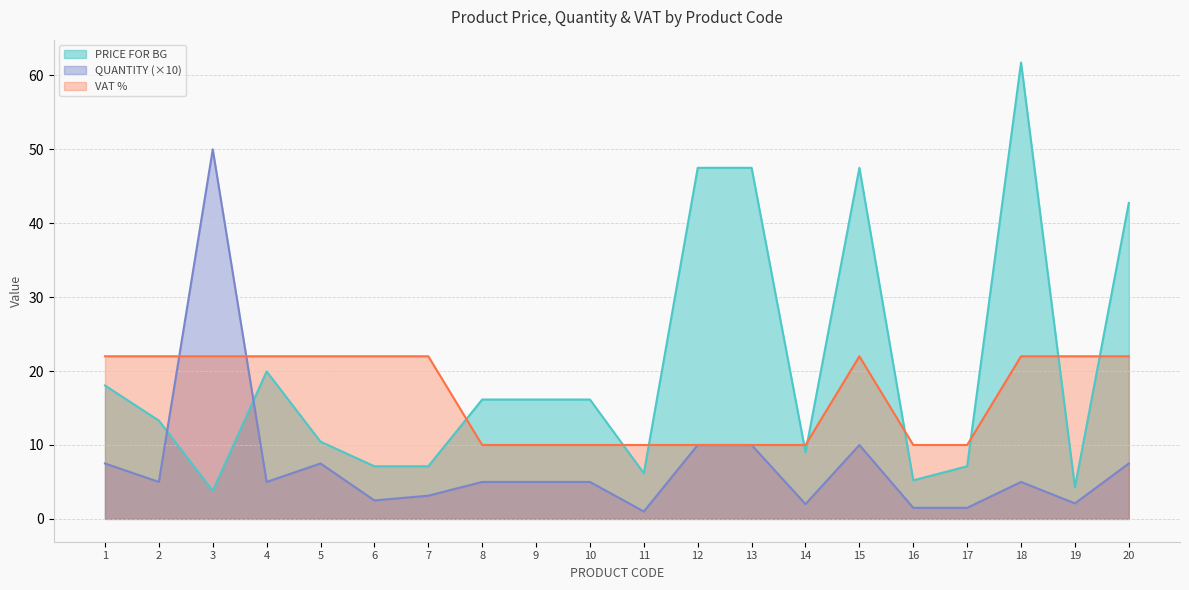

Which has a higher value, 12 or 16?

12